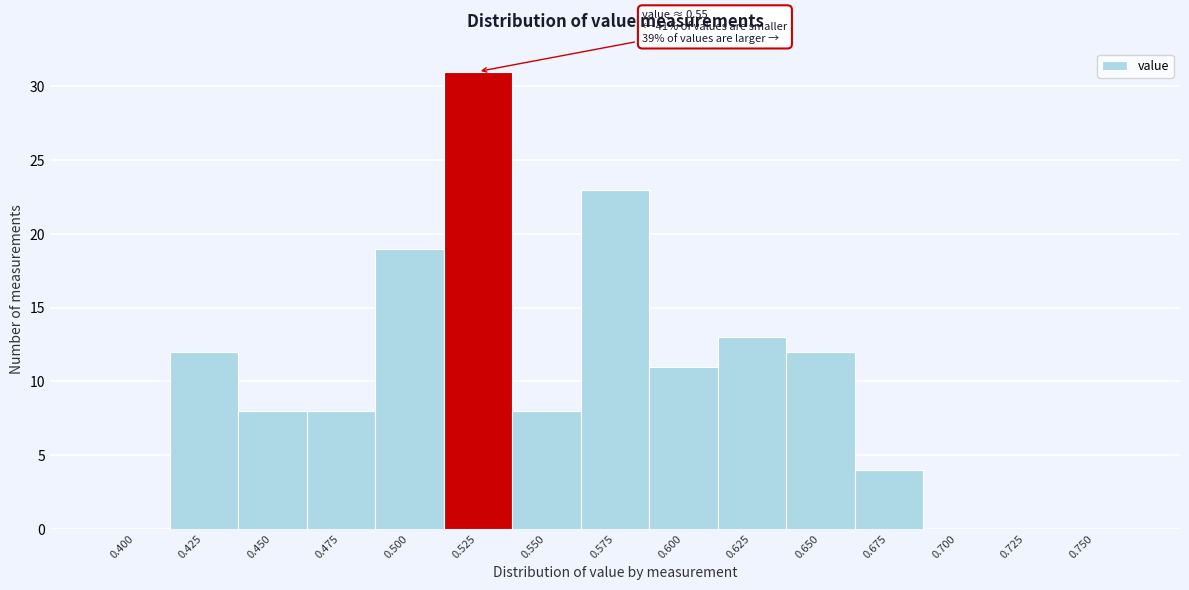

Reading right to left, transcribe all the data shown in this chart.

0.750=0	0.725=0	0.700=0	0.675=4	0.650=12	0.625=13	0.600=11	0.575=23	0.550=8	0.525=31	0.500=19	0.475=8	0.450=8	0.425=12	0.400=0